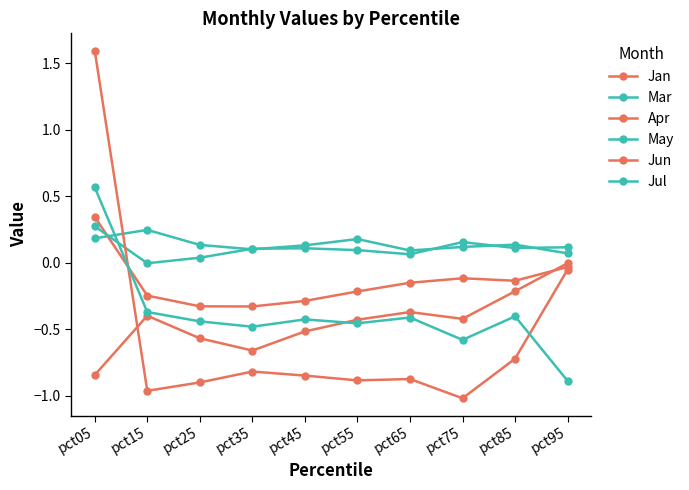

In Jun, how many points are lower than both neighbors (excluding endpoints)?

3